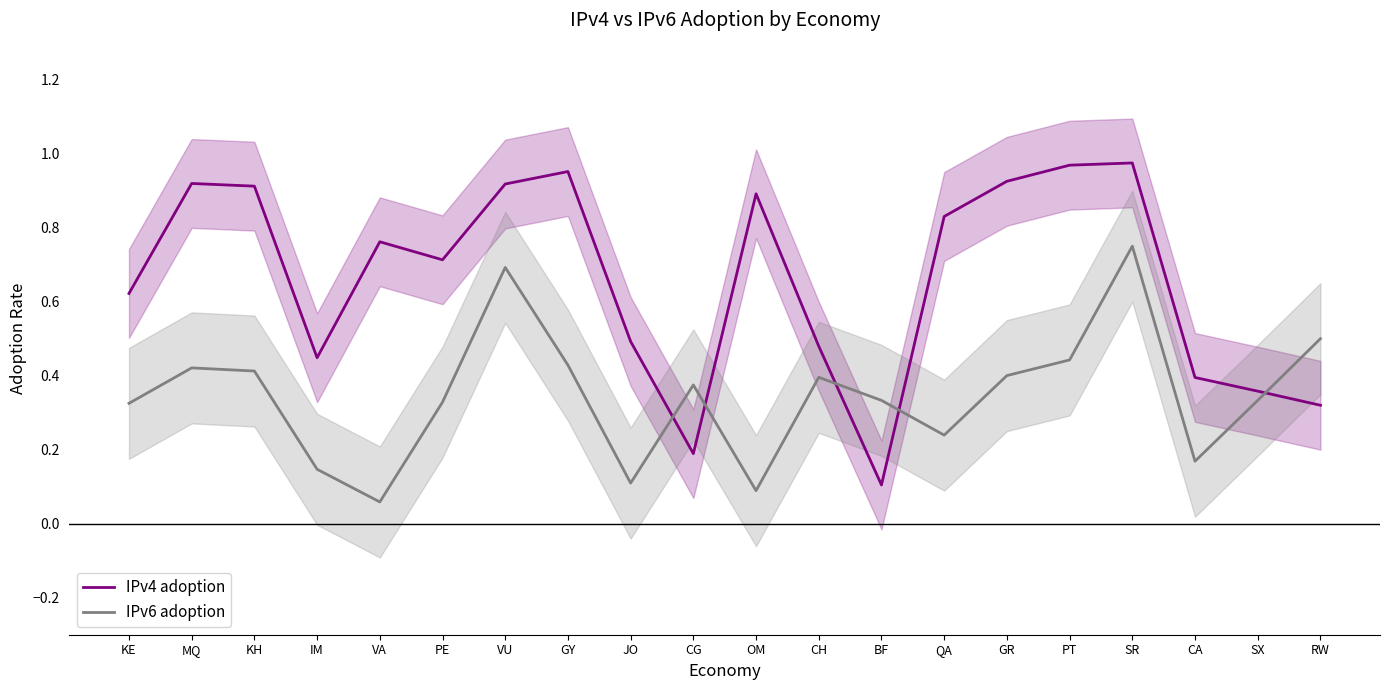

List the series in order of their overall mean, lowest first.

IPv6 adoption, IPv4 adoption